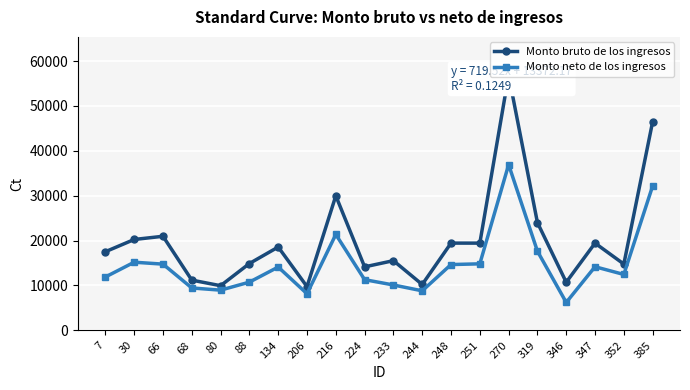

Reading left to right, list all the values displayed in this chart.

Monto bruto de los ingresos: 17524.2	20249.7	20963.8	11198.6	9953.7	14892.0	18567.4	9755.7	29982.7	14150.6	15533.6	10223.4	19441.2	19436.2	56847.6	24012.7	10722.5	19436.2	14775.5	46485.8
Monto neto de los ingresos: 11896.1	15188.1	14759.3	9449.3	8963.0	10751.1	14110.1	8166.4	21370.8	11298.2	10115.6	8812.5	14663.3	14825.5	36921.1	17642.2	6222.3	14176.7	12456.5	32163.7